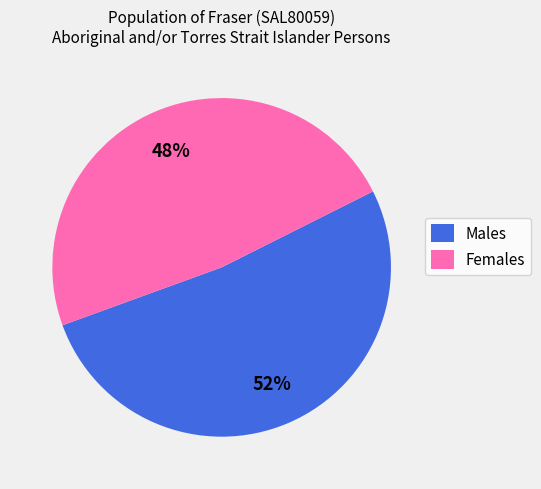

Is there a majority slice in this chart?

Yes